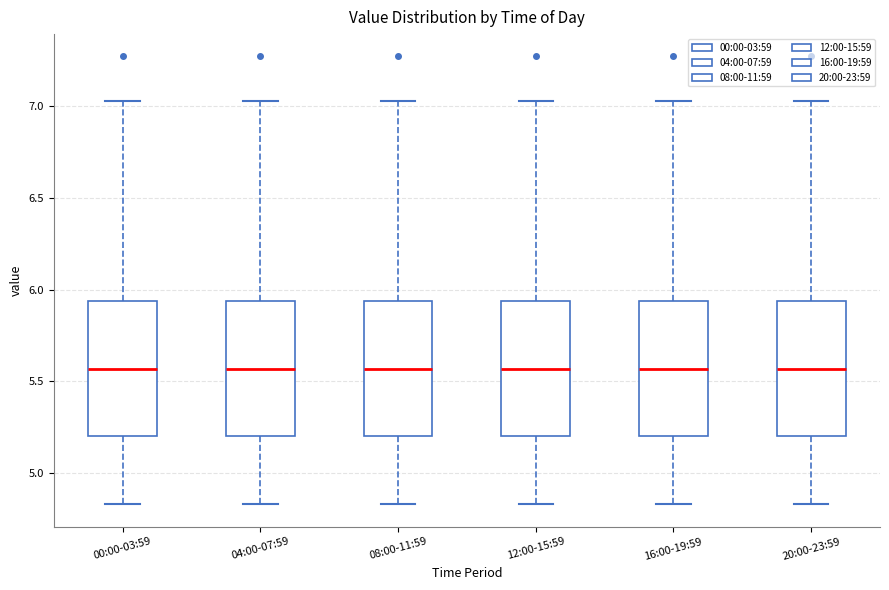

Reading left to right, read every box against the y-axis: the position of its median line, the range the box covers, and the ends of its whiskers. The values are not printed on the chart, so give them approximately, as read against the axis.

00:00-03:59: median 5.55, box 5.20 to 5.95, whiskers 4.85 to 7.05
04:00-07:59: median 5.55, box 5.20 to 5.95, whiskers 4.85 to 7.05
08:00-11:59: median 5.55, box 5.20 to 5.95, whiskers 4.85 to 7.05
12:00-15:59: median 5.55, box 5.20 to 5.95, whiskers 4.85 to 7.05
16:00-19:59: median 5.55, box 5.20 to 5.95, whiskers 4.85 to 7.05
20:00-23:59: median 5.55, box 5.20 to 5.95, whiskers 4.85 to 7.05